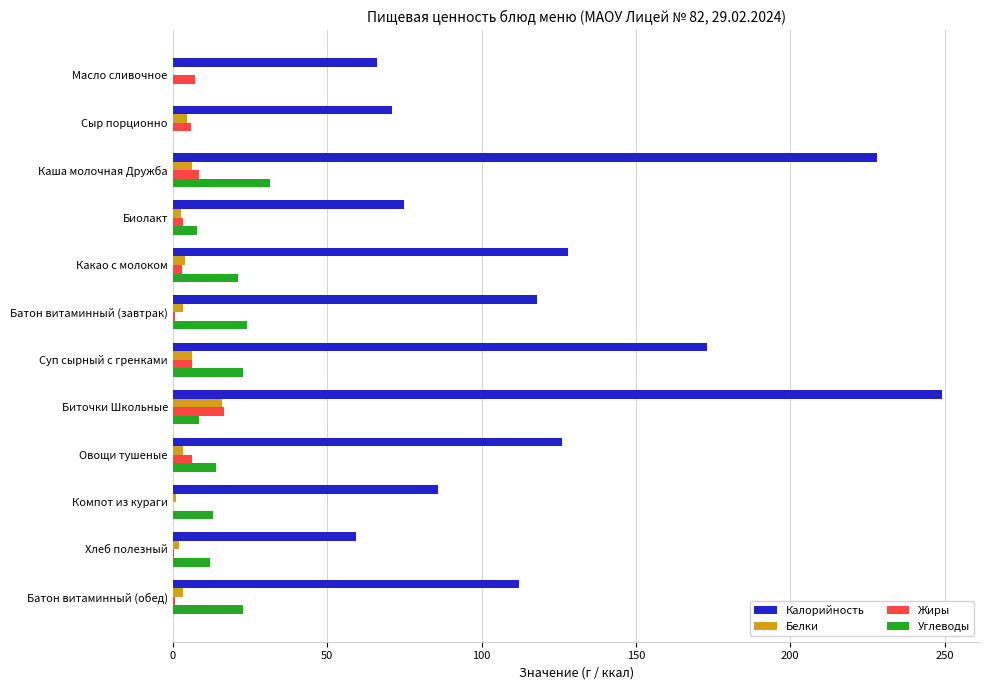

What is the greatest value displayed?

249.0